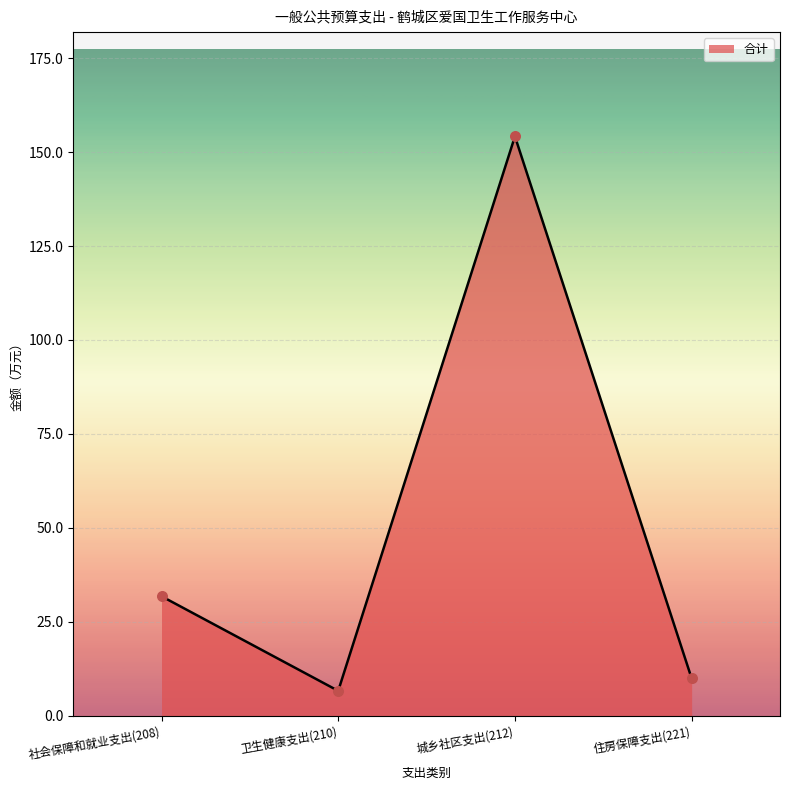

What is the change in value from 卫生健康支出(210) to 城乡社区支出(212)?

+147.6